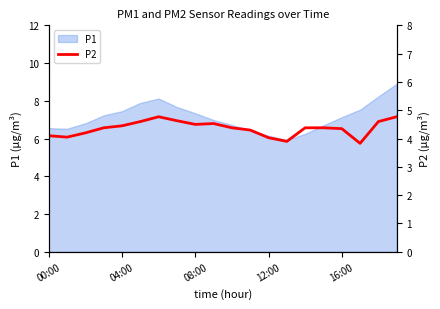

What is the minimum value for P1?

5.9